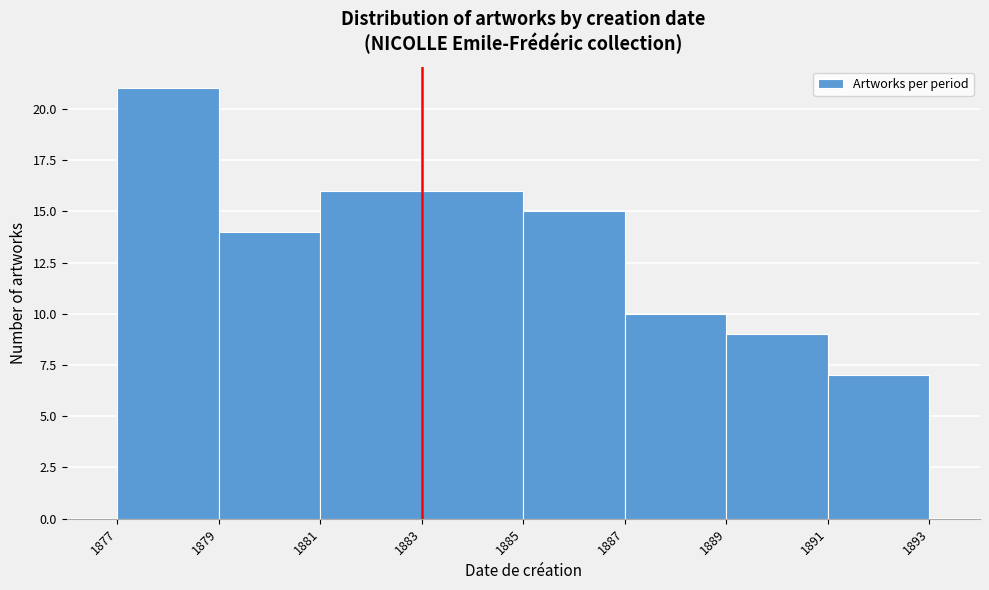

Which range on the x-axis has the tallest bar?

1877 to 1879